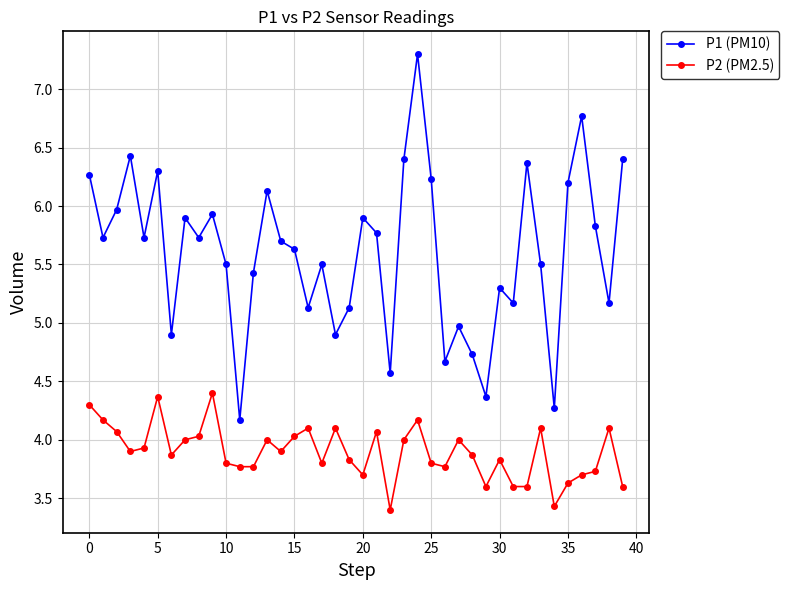

Which series has the largest total across all categories?

P1 (PM10)